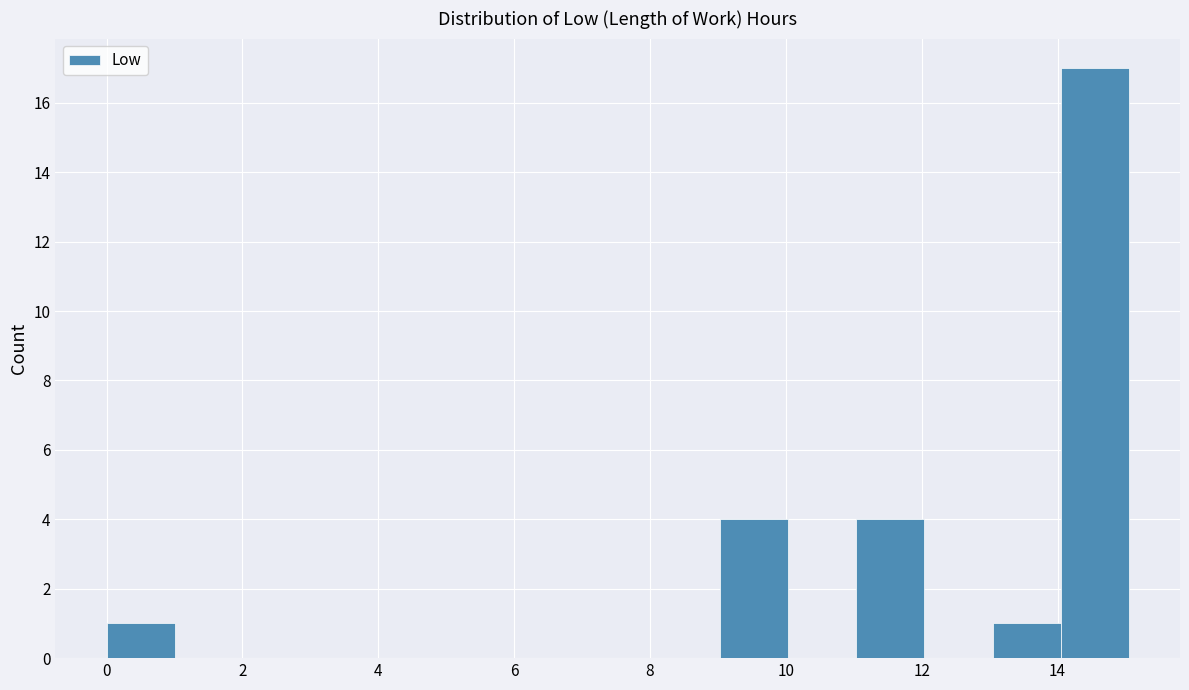

Reading left to right, list every bar in this chart as the range it spans on the x-axis followed by its height. Neither the bar edges nor the heights are printed on the chart, so give them approximately, as read against the axes.

0 to 1: 1
1 to 2: 0
2 to 3: 0
3 to 4: 0
4 to 5: 0
5 to 6: 0
6 to 7: 0
7 to 8: 0
8 to 9: 0
9 to 10: 4
10 to 11: 0
11 to 12: 4
12 to 13: 0
13 to 14: 1
14 to 15: 17